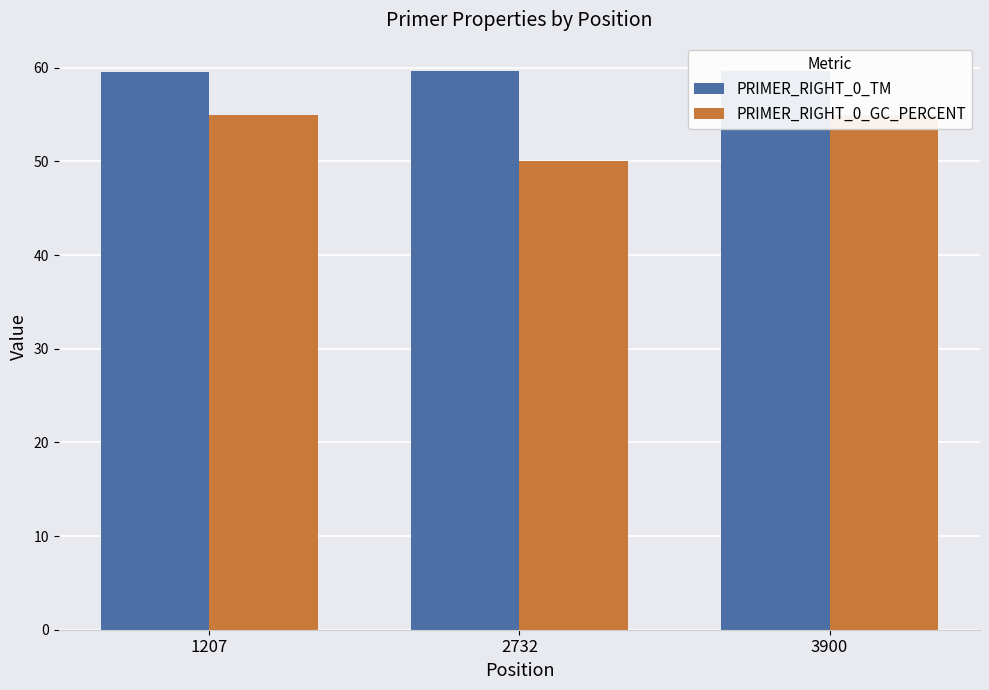

What is the value of the PRIMER_RIGHT_0_GC_PERCENT bar at the 2nd from the left?

50.0